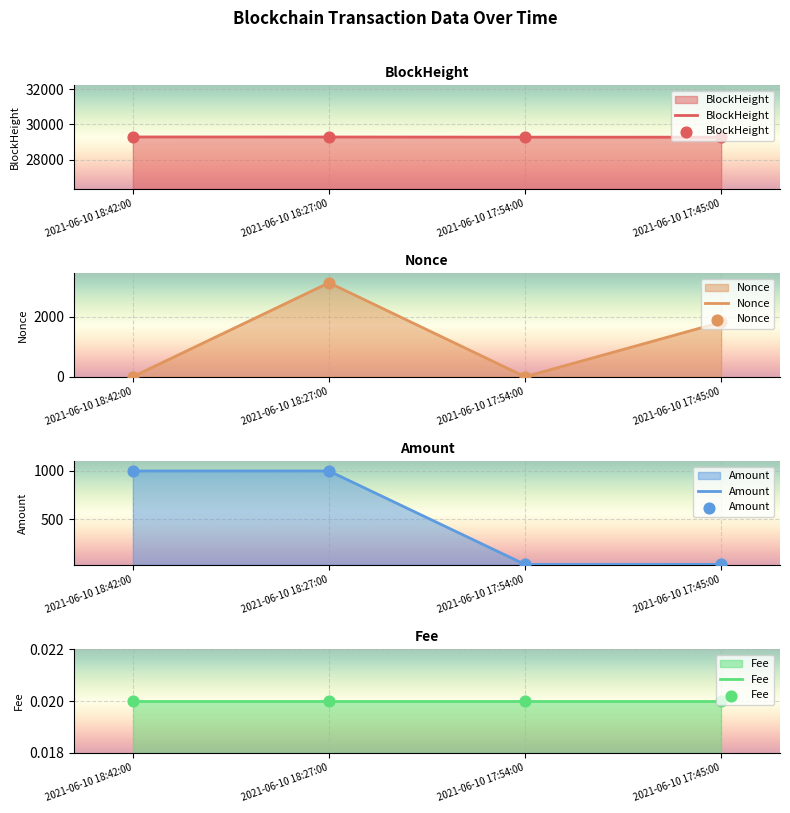

What are all the series names shown in the legend?

BlockHeight, Nonce, Amount, Fee